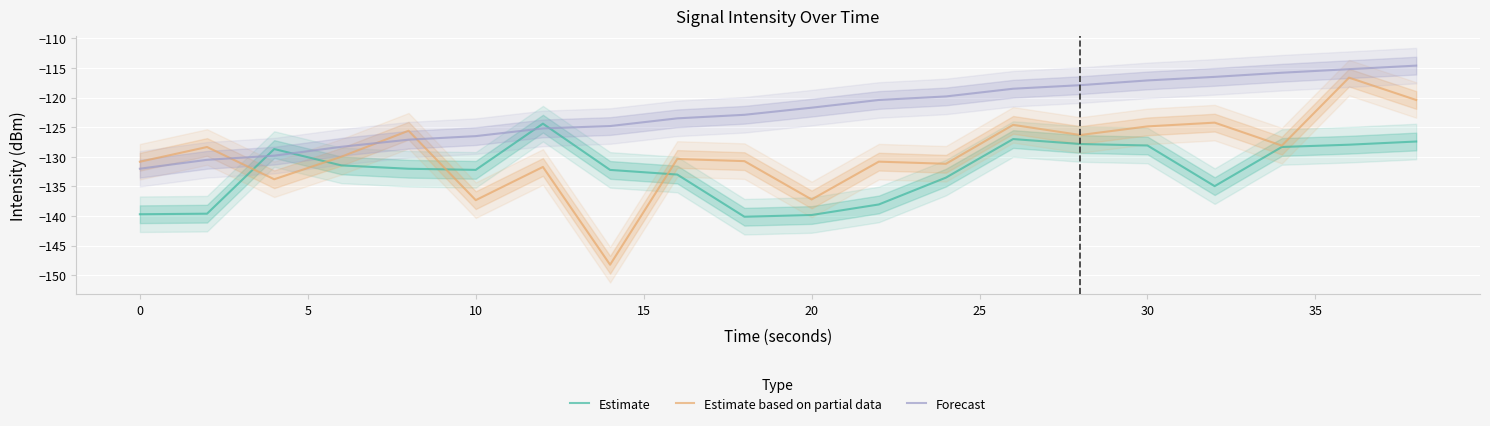

What is the lowest value of the Estimate series?

-140.1